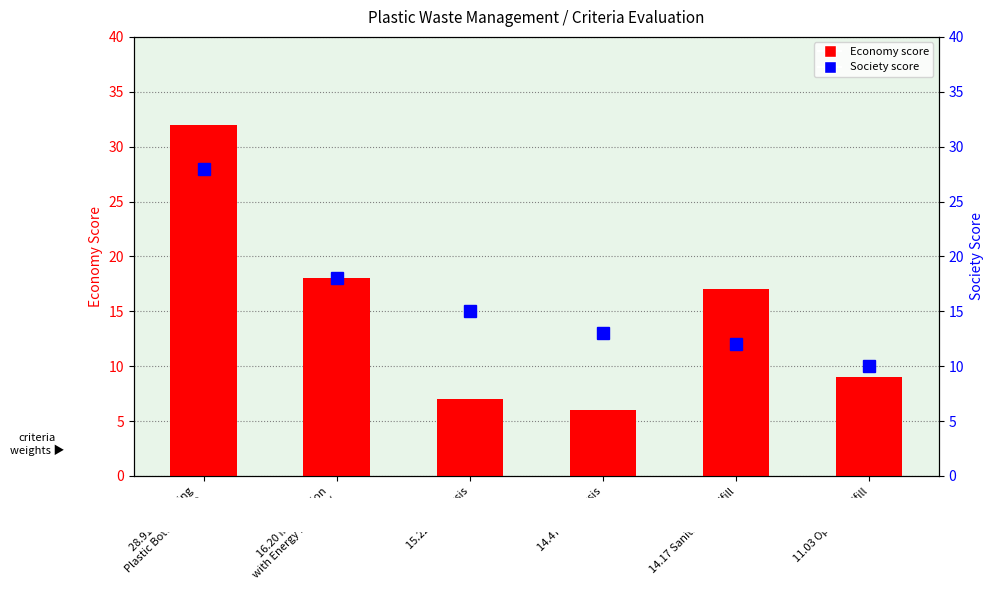

What is the total value across all series at 28.91 Pelletizing
Plastic Bottle Waste?

60